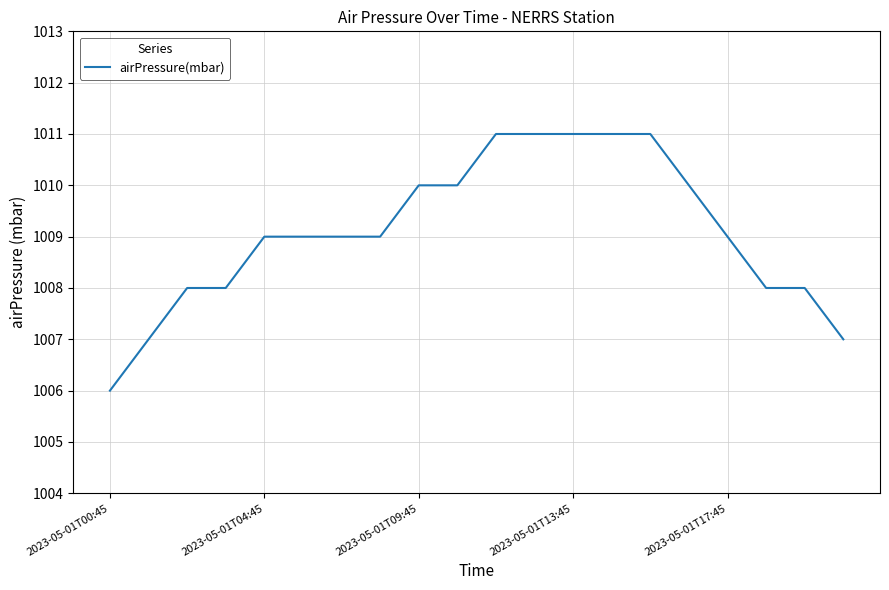

What is the difference between the maximum and minimum values?

5